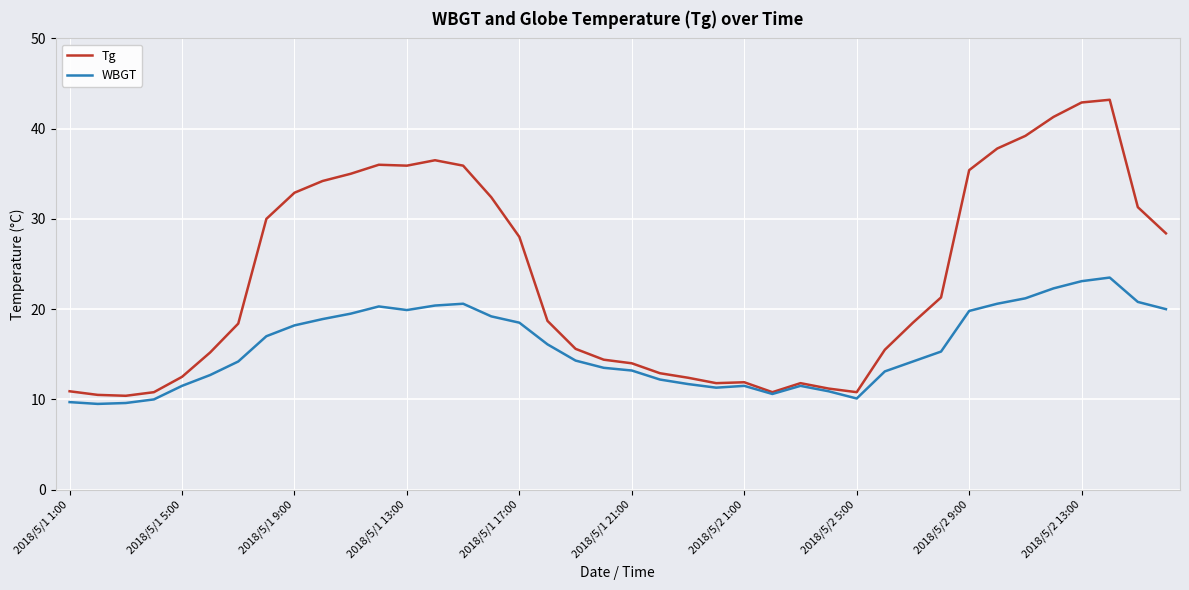

Which series has the widest spread of values?

Tg